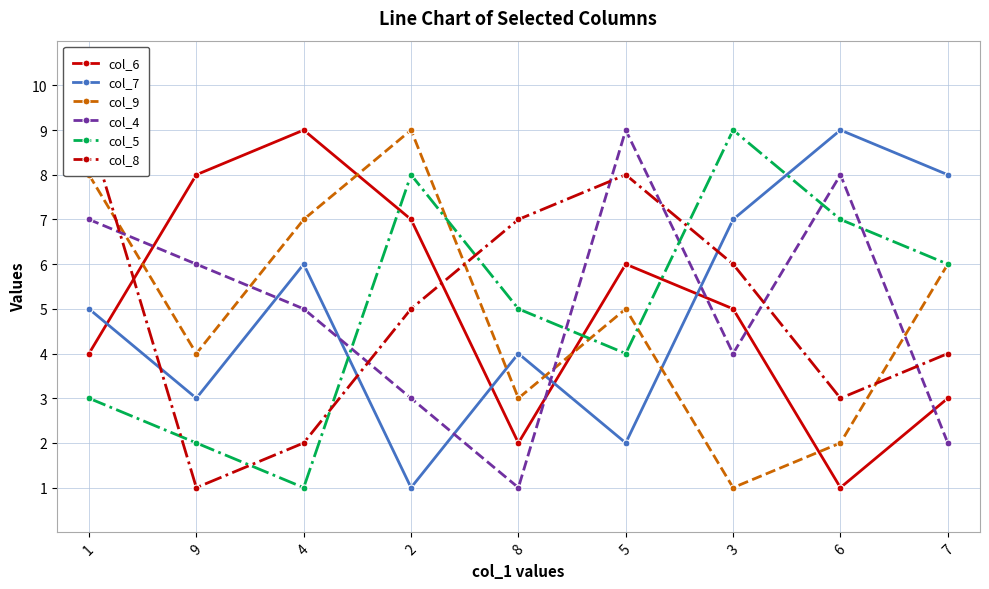

Where does the col_8 series first go above 5?

1